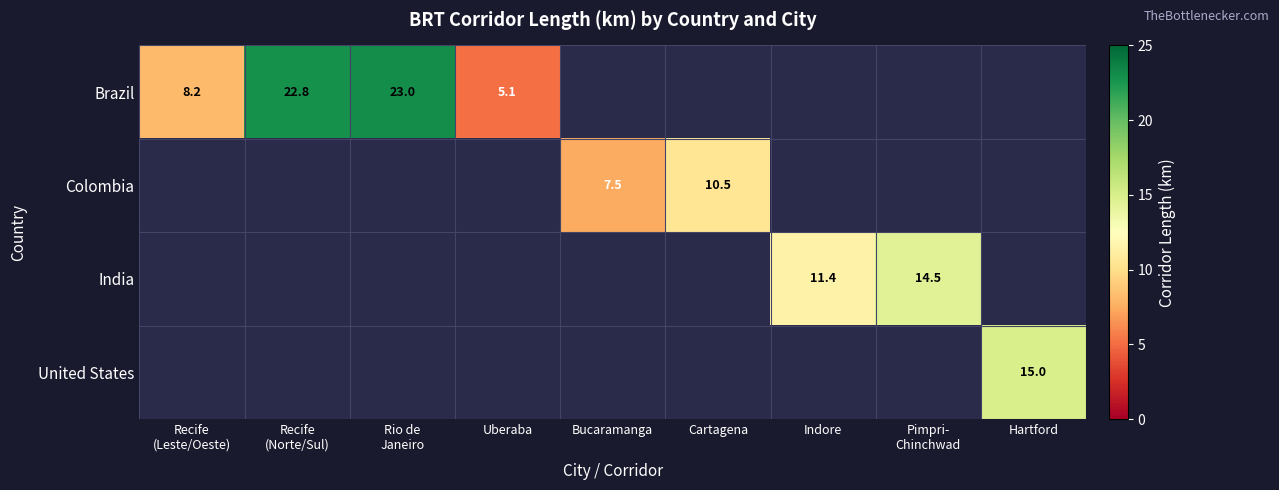

Where is Colombia nearest to the value 5?

Bucaramanga